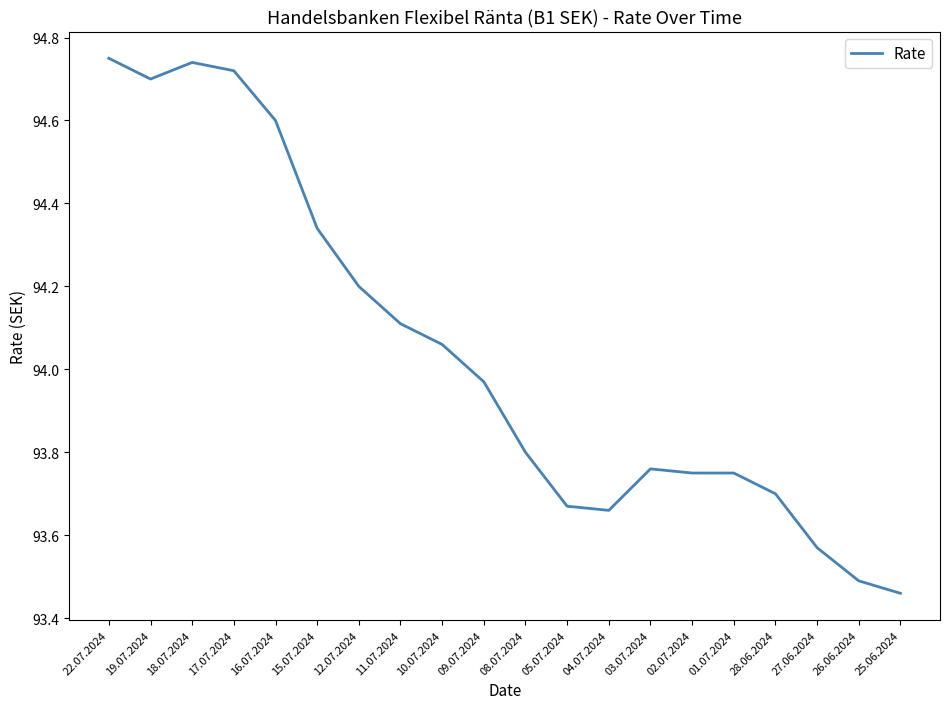

Where is the first local maximum?

18.07.2024